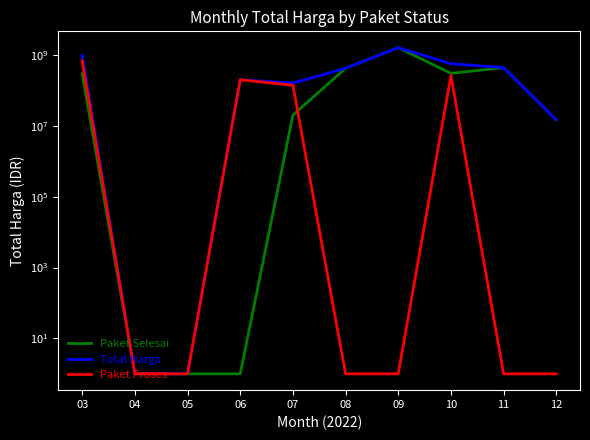

Does the chart have visible grid lines?

No